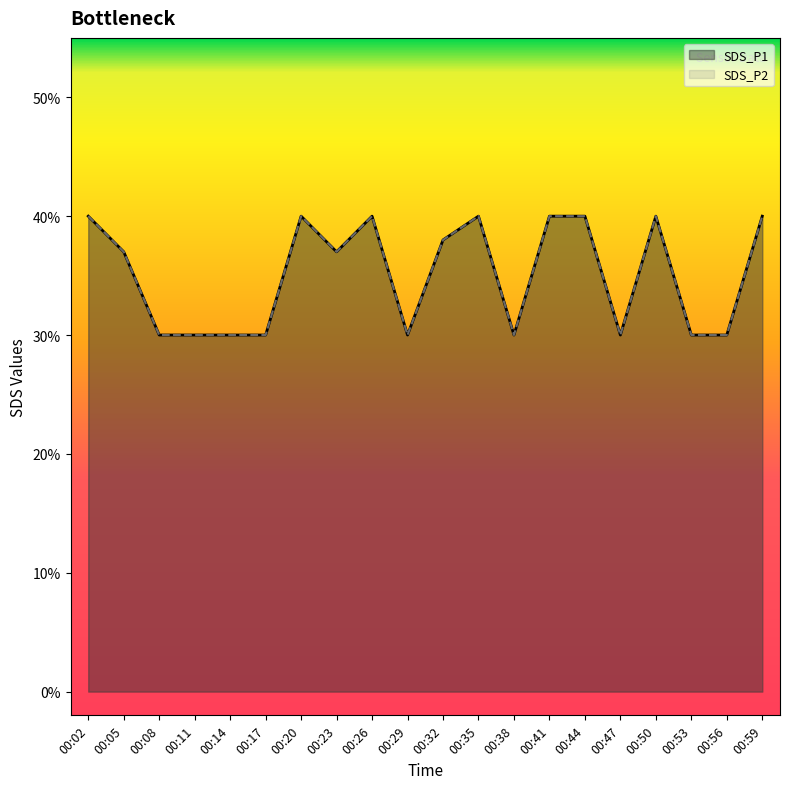

How many distinct data groups are displayed?

2